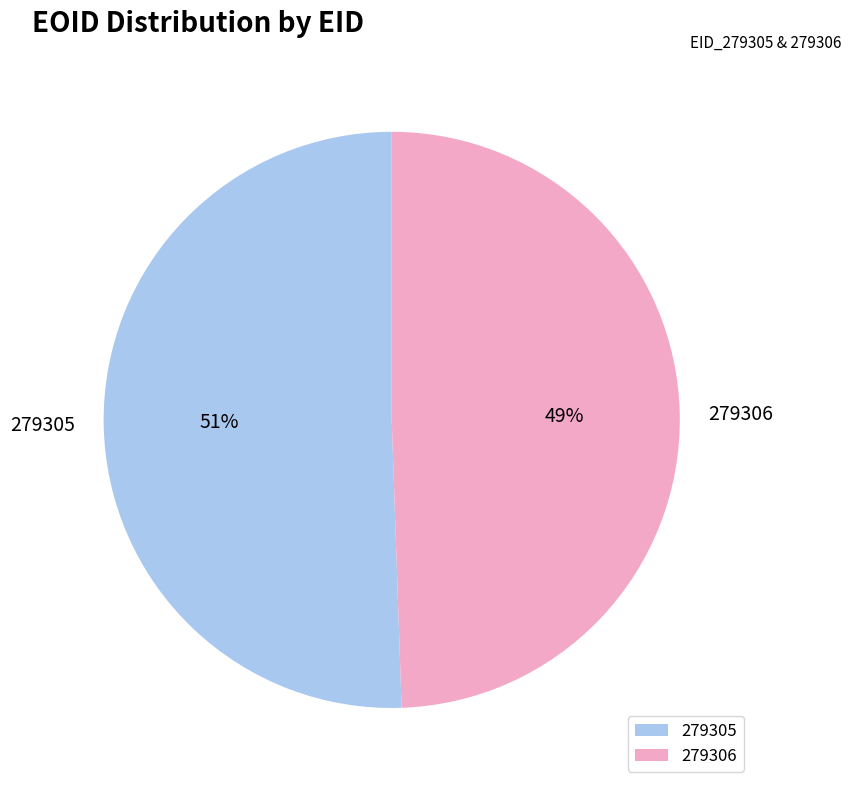

Which category has the biggest portion of the pie?

279305